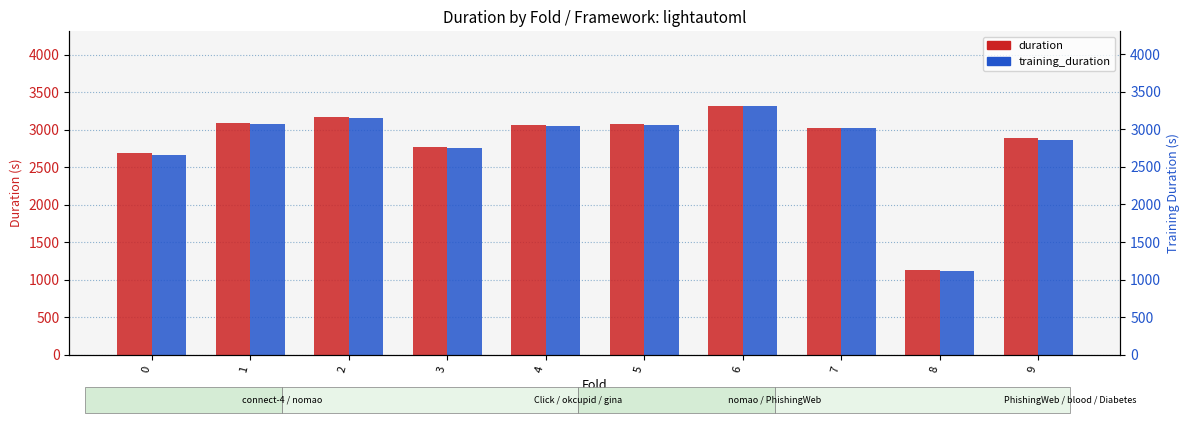

What is the difference between the second highest and minimum values in the training_duration series?

2043.0